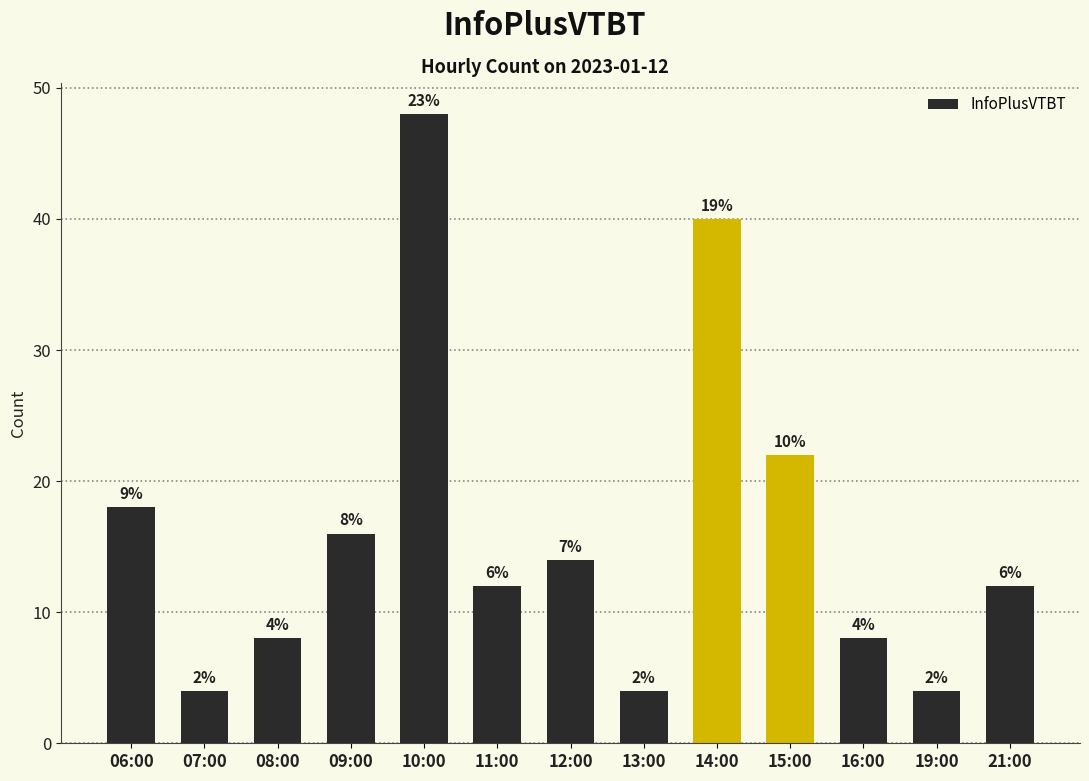

What is the label of the 7th bar from the left?

12:00